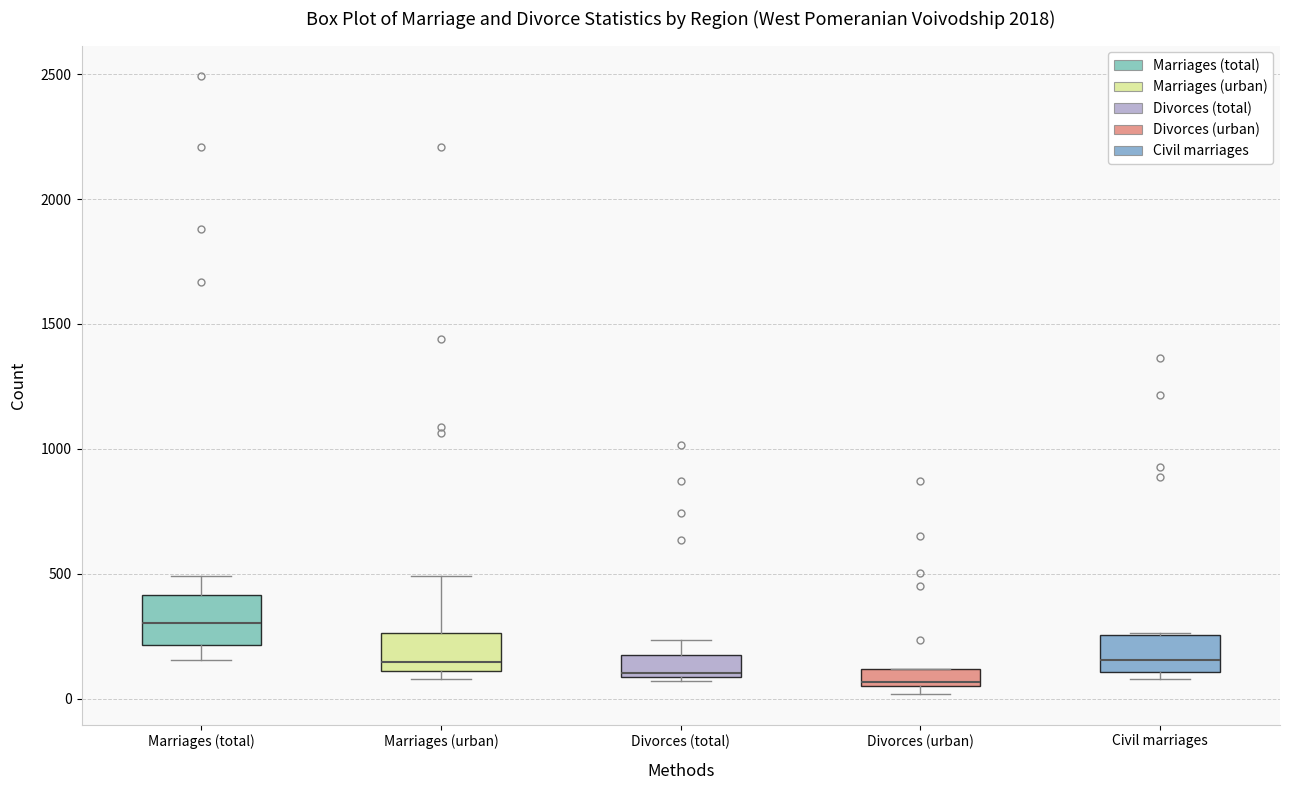

Where does the median line of the box for Marriages (urban) sit on the y-axis? The values are not printed on the chart, so give them approximately, as read against the axis.

150